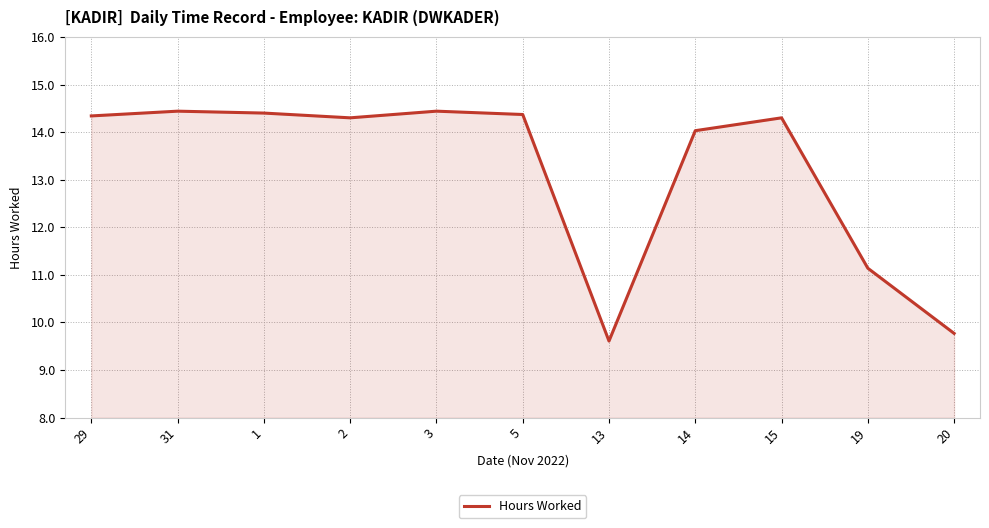

What is the average value?

13.2